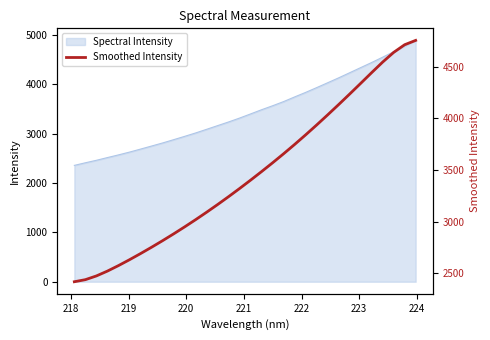

What is the maximum value for Spectral Intensity?

4886.3